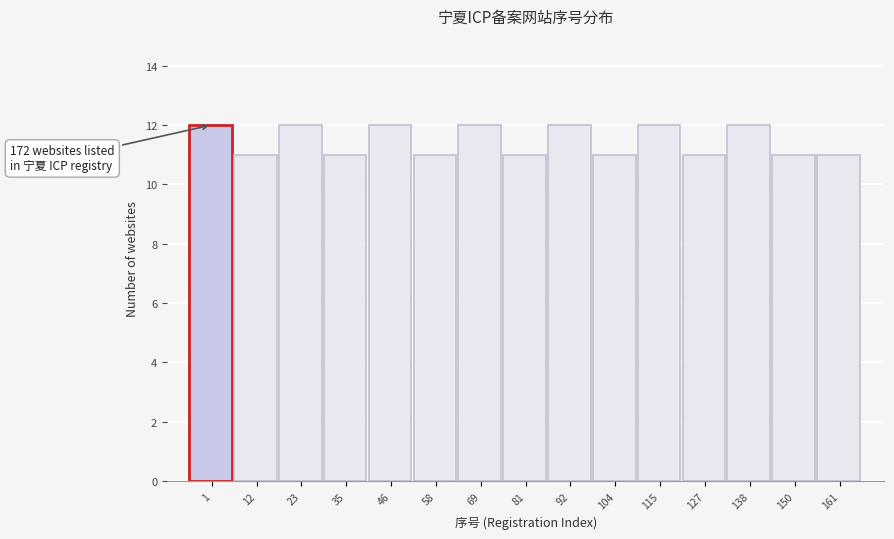

Reading left to right, transcribe all the data shown in this chart.

12	11	12	11	12	11	12	11	12	11	12	11	12	11	11